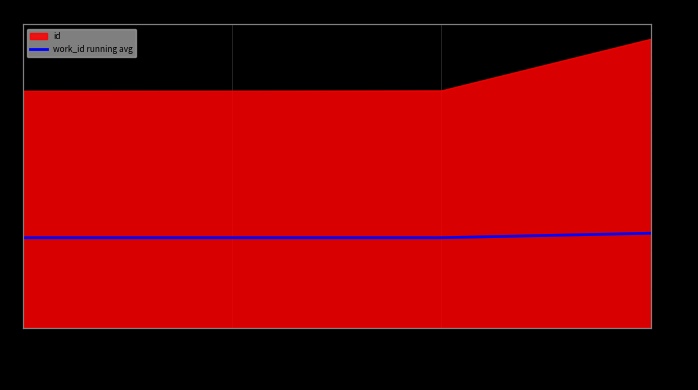

How many categories are shown in the chart?

4